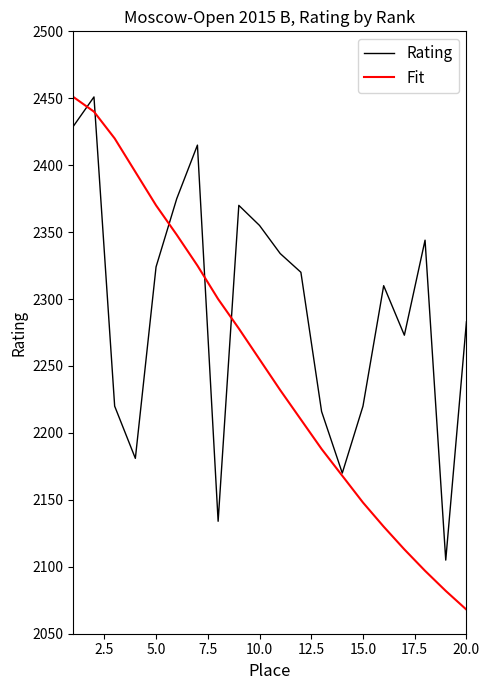

Rank the series by their average value, from lowest to highest.

Fit, Rating